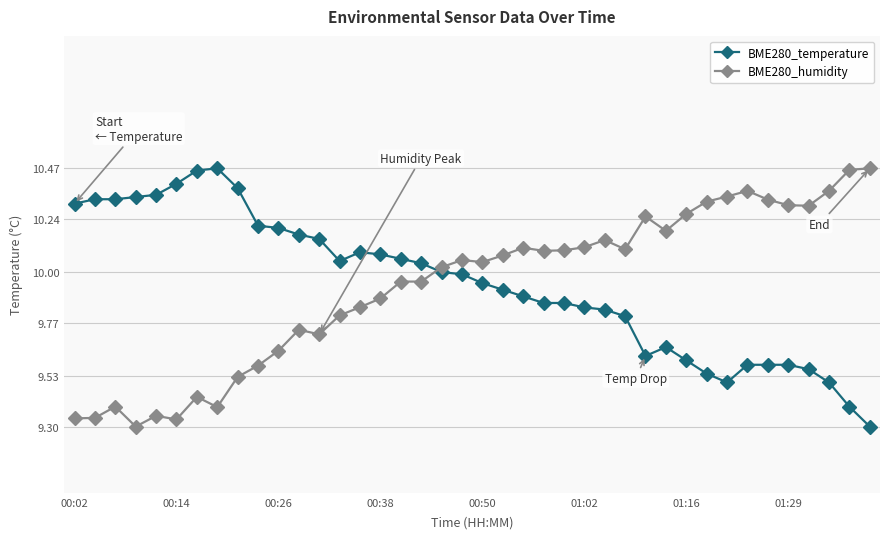

How many times do BME280_temperature and BME280_humidity cross each other?

1